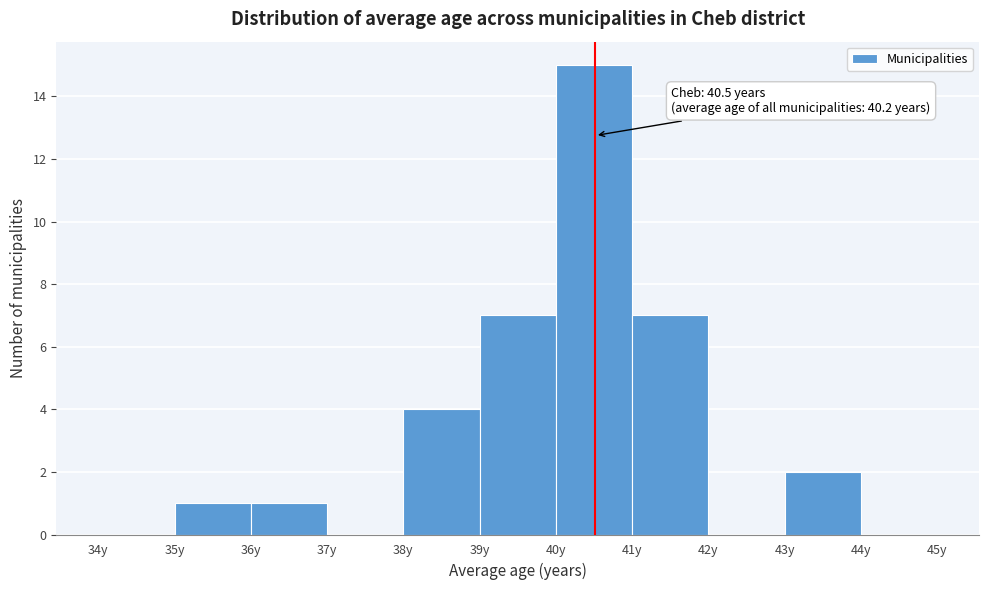

Over which range of the x-axis is the bar tallest?

40 to 41